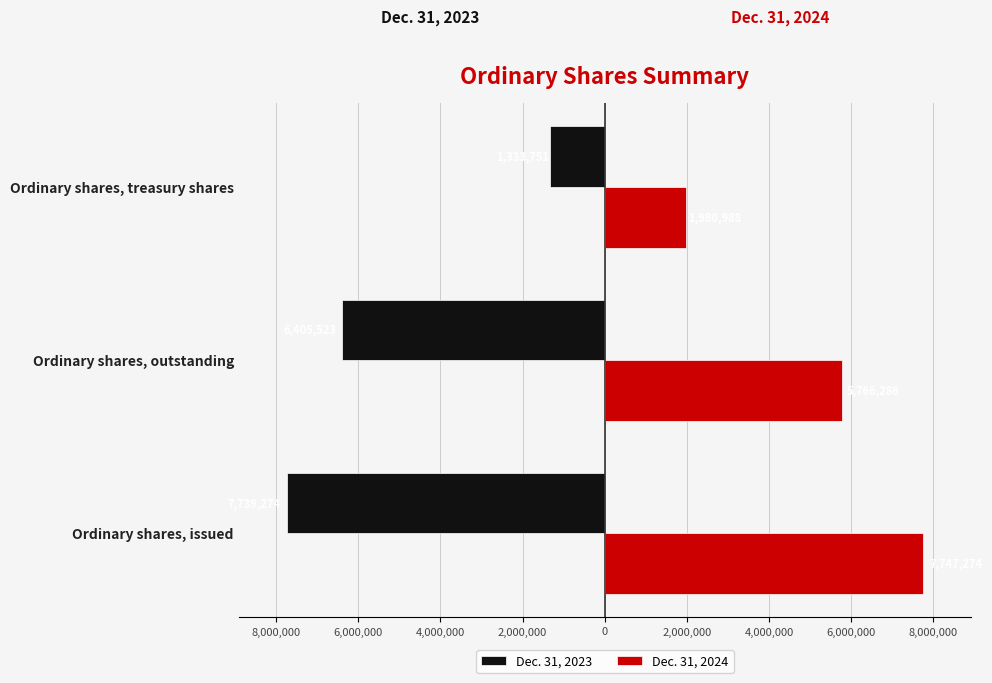

What are all the series names shown in the legend?

Dec. 31, 2023, Dec. 31, 2024